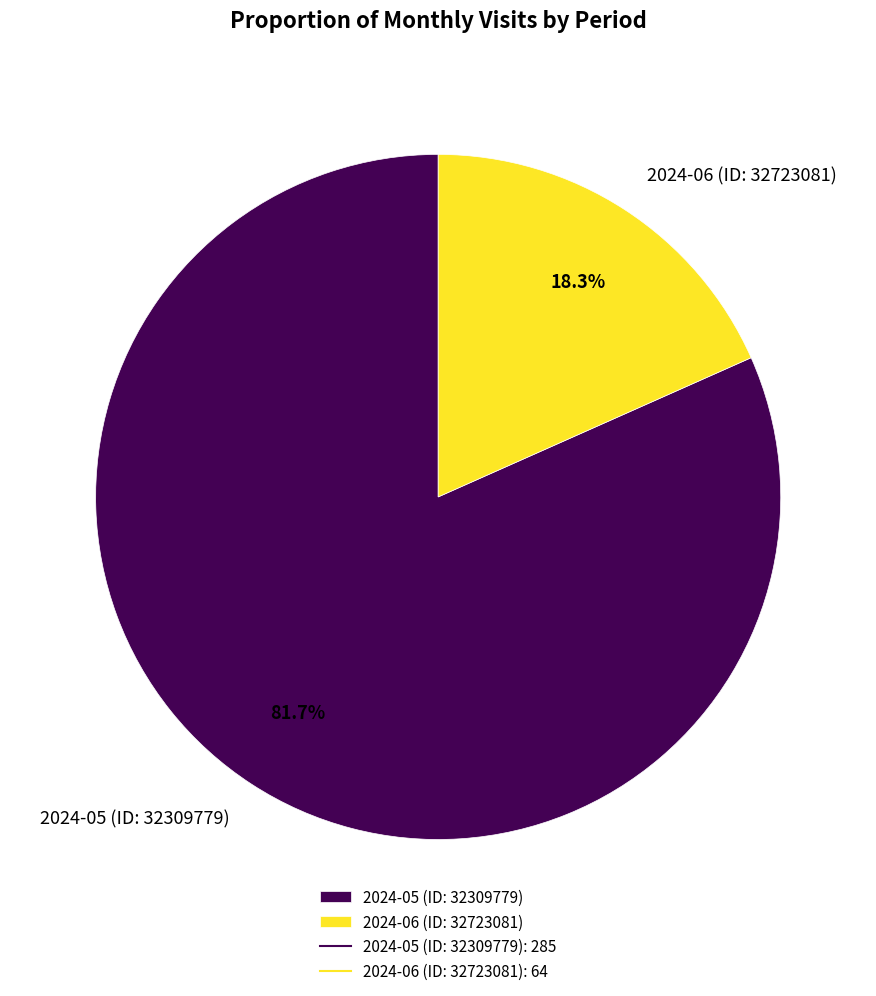

To the nearest percent, what is the difference between the 2024-06 (ID: 32723081) and 2024-05 (ID: 32309779) slice percentages?

63%